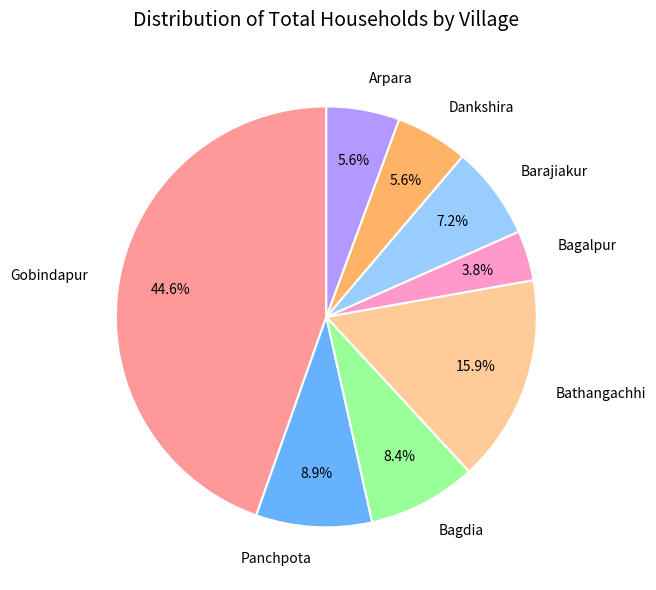

Which category has the smallest portion of the pie?

Bagalpur